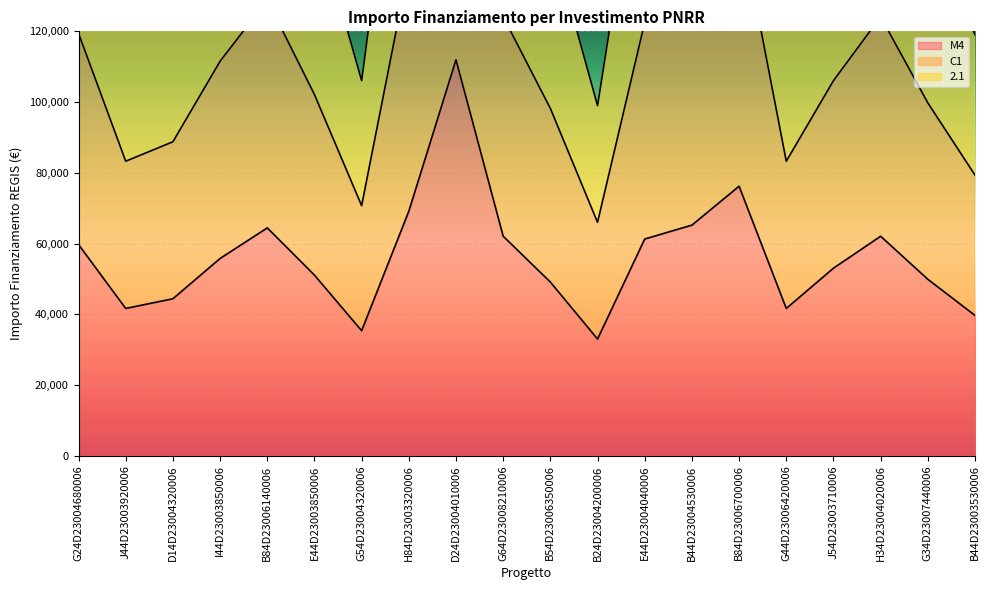

The value of C1 at B84D23006700006 is 47093.6. True or false?

False